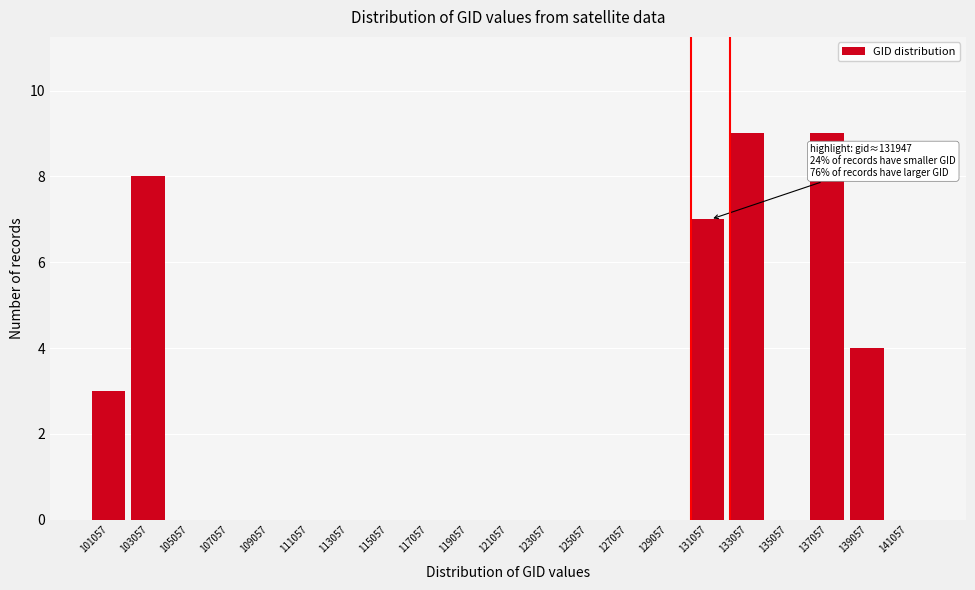

Reading right to left, transcribe all the data shown in this chart.

141057=0	139057=4	137057=9	135057=0	133057=9	131057=7	129057=0	127057=0	125057=0	123057=0	121057=0	119057=0	117057=0	115057=0	113057=0	111057=0	109057=0	107057=0	105057=0	103057=8	101057=3